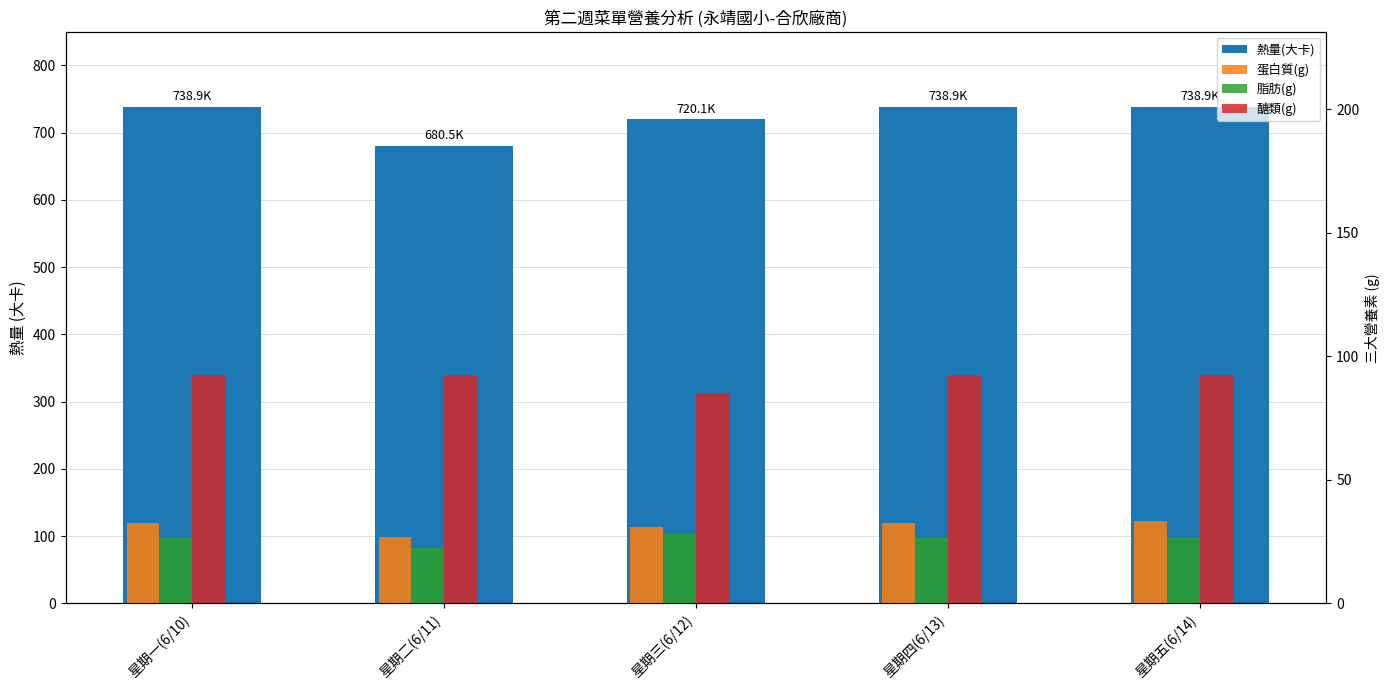

What is the approximate value of 蛋白質(g) at 星期四(6/13)?

32.6